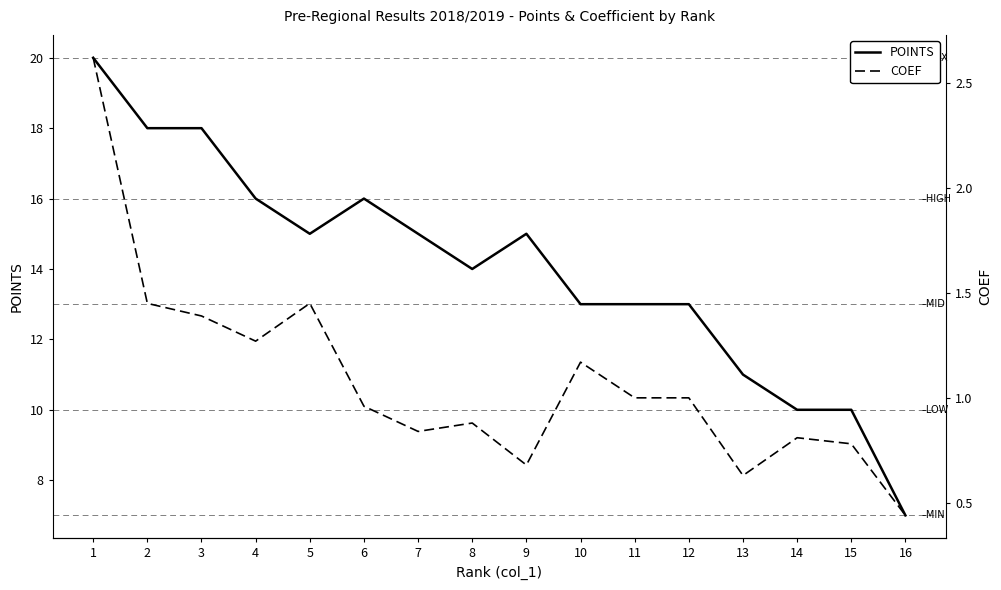

Is it true that COEF equals 1.0 at 12?

True